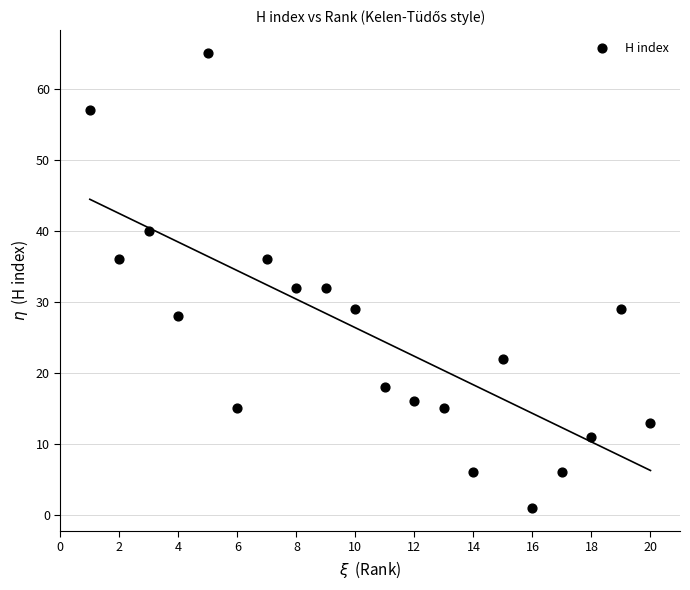

What is the range of Y values (max minus min)?

64